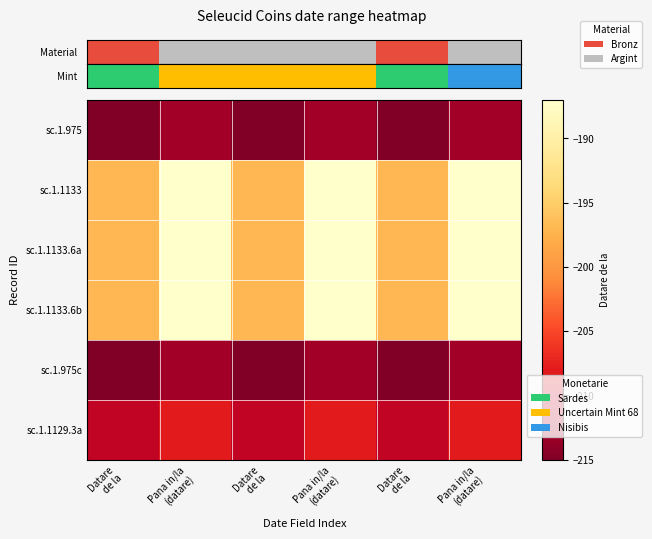

What is the smallest value displayed?

-215